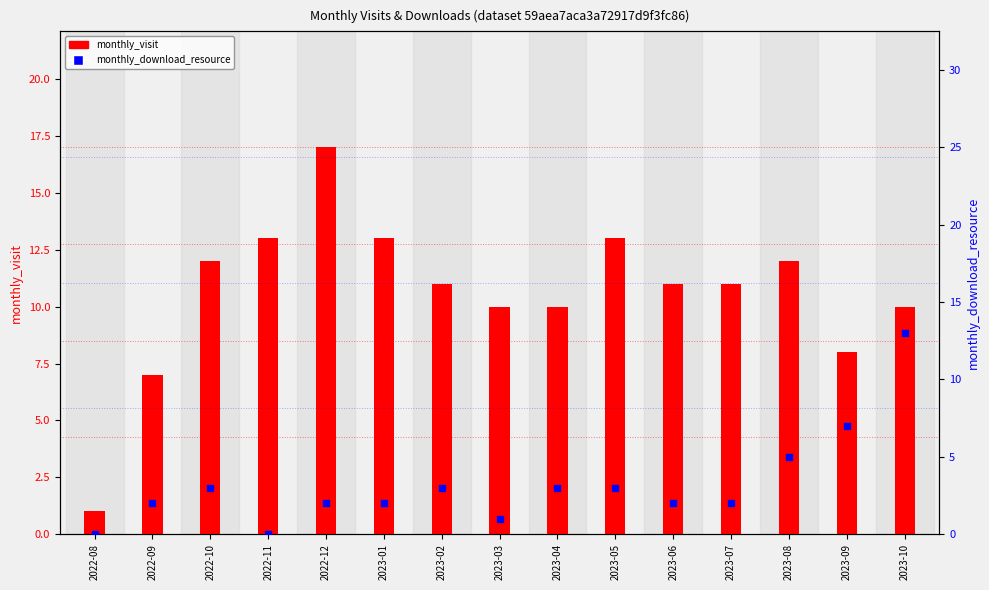

Which series contains the lowest Y value?

monthly_download_resource